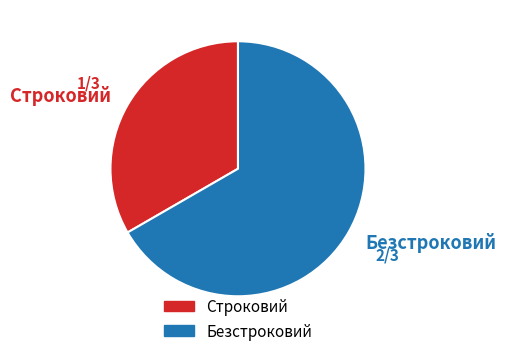

Which category has the smallest portion of the pie?

Строковий